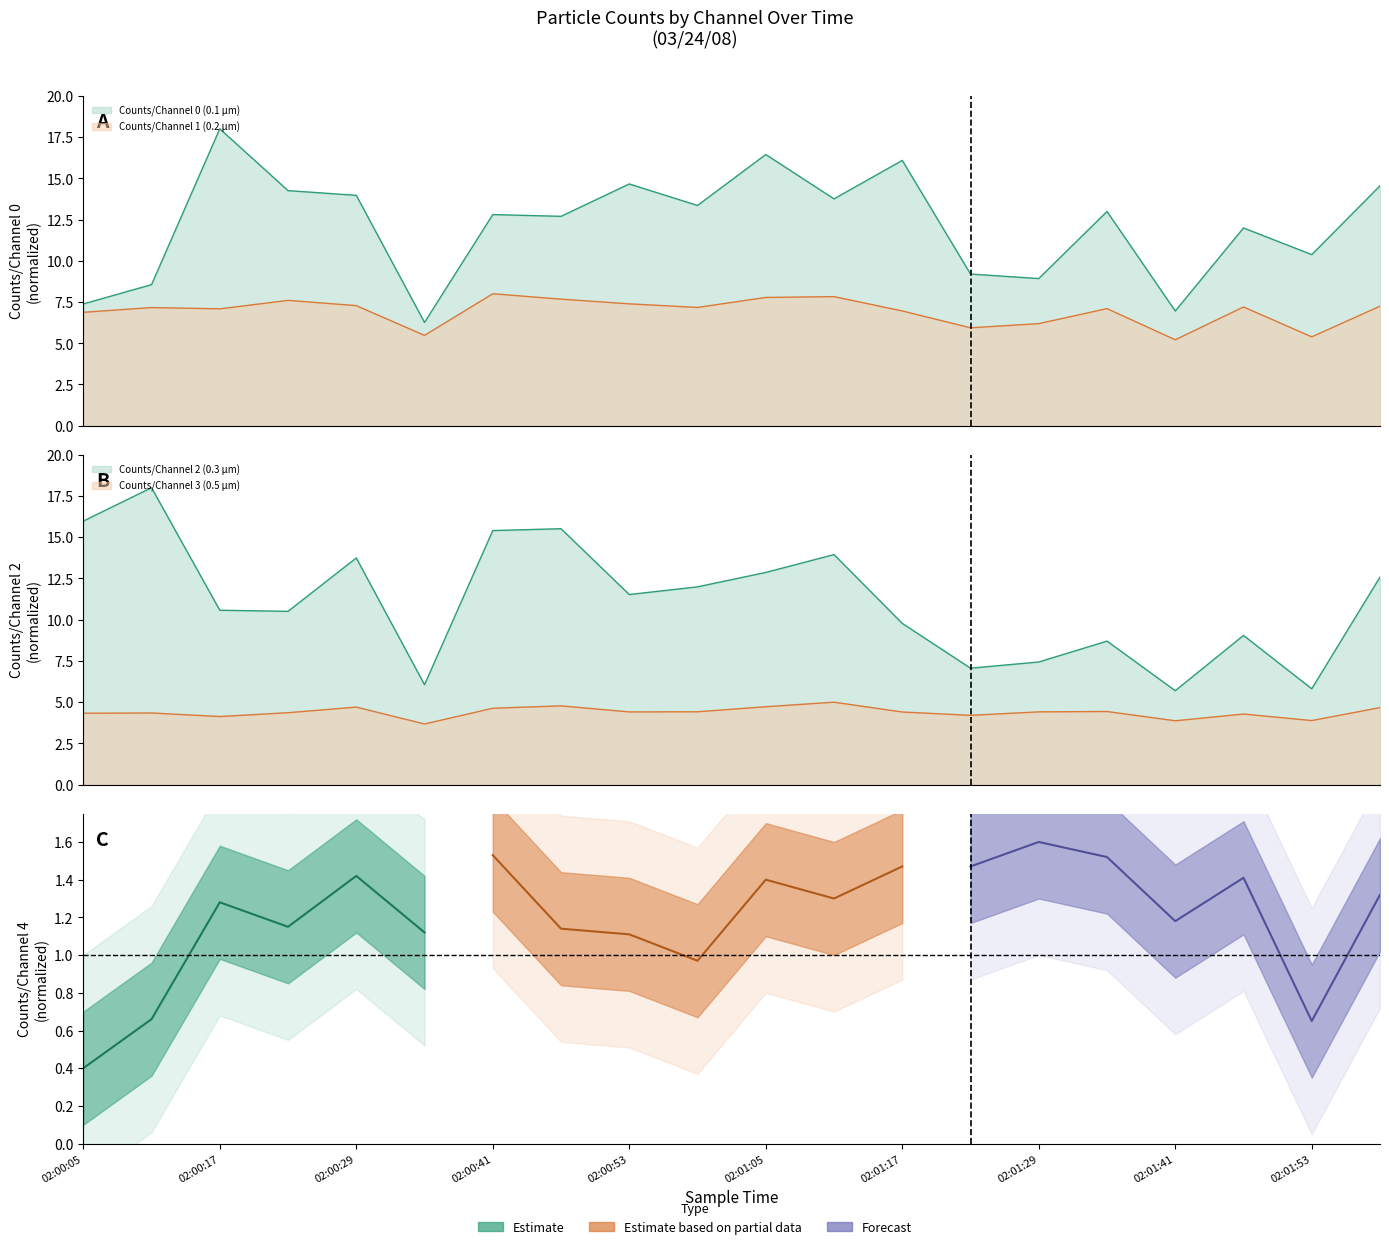

How many lines are shown in the chart?

4